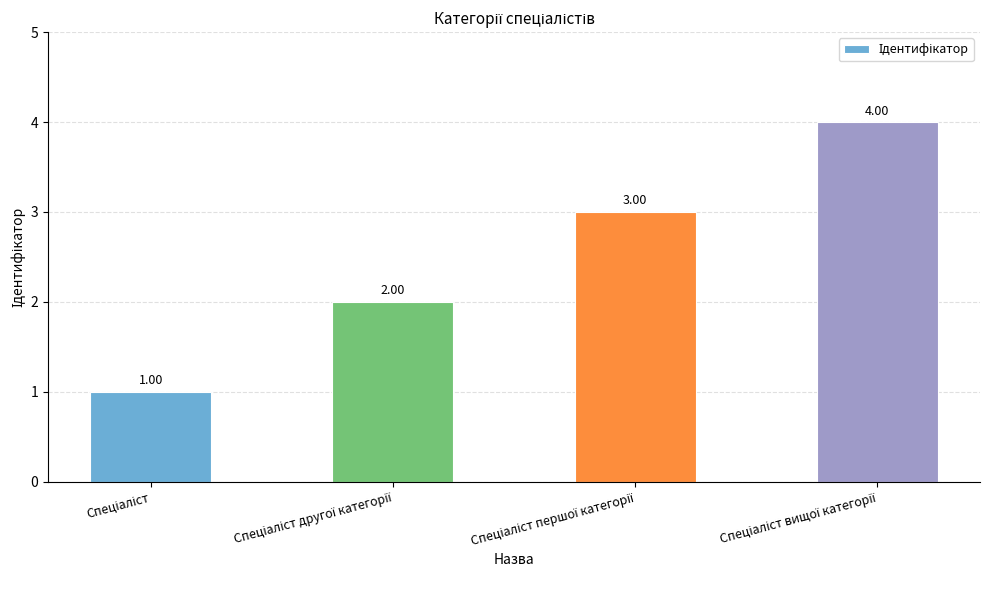

How many categories are shown in the chart?

4